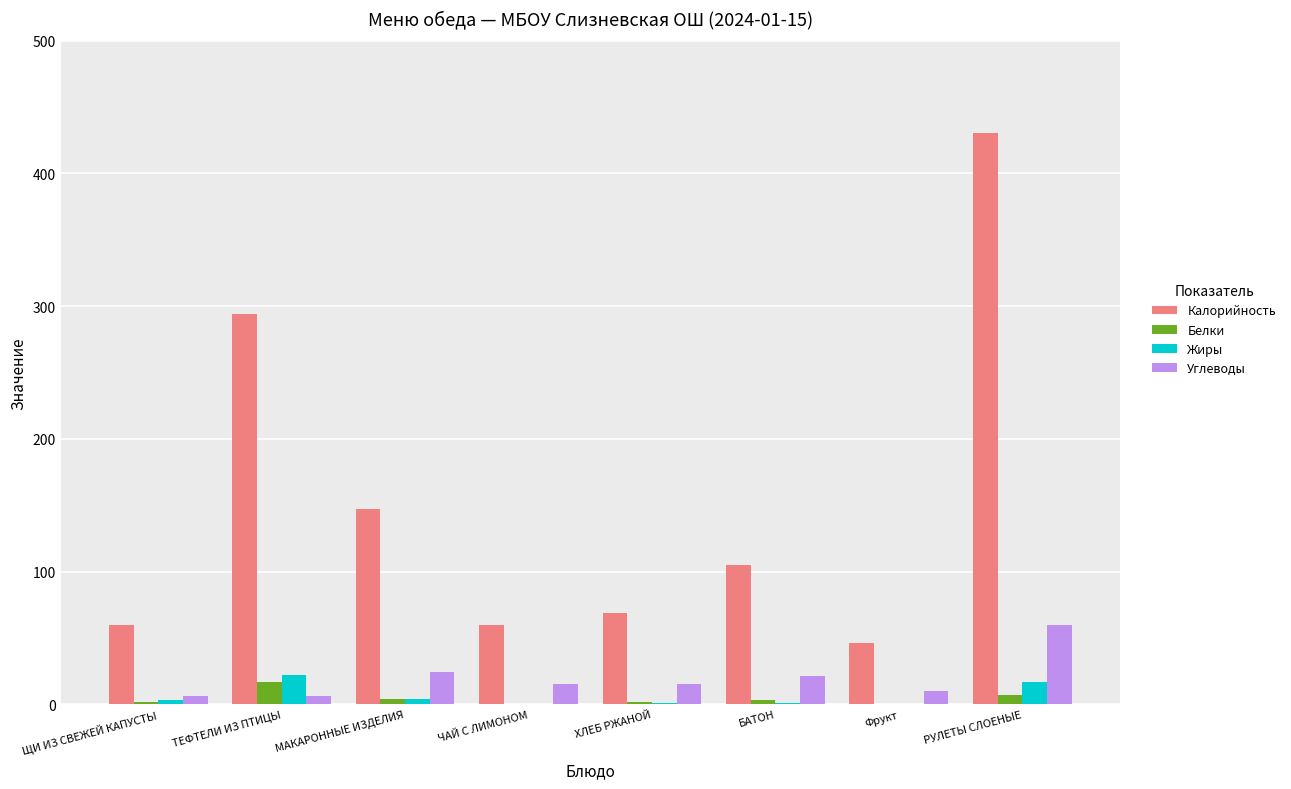

Are the bars horizontal?

No